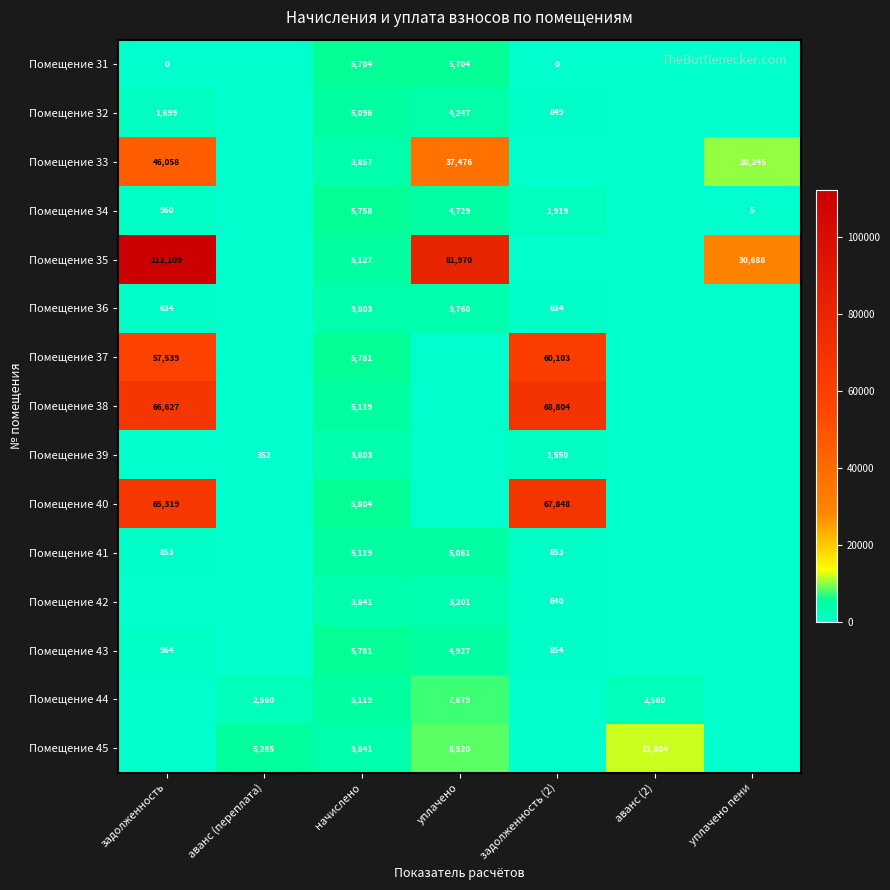

The value of Помещение 34 at задолженность (2) is 620. True or false?

False